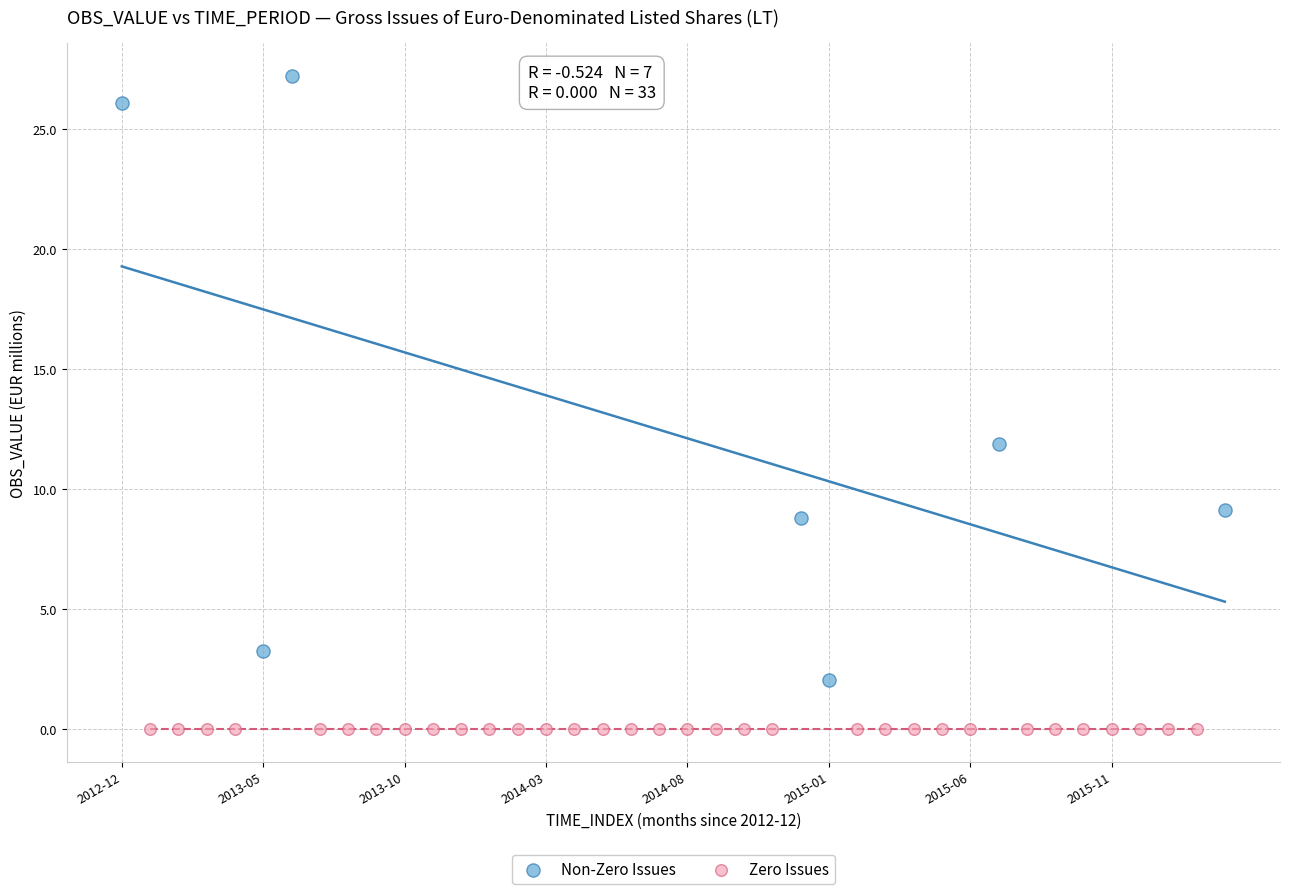

Which series contains the highest Y value?

Non-Zero Issues